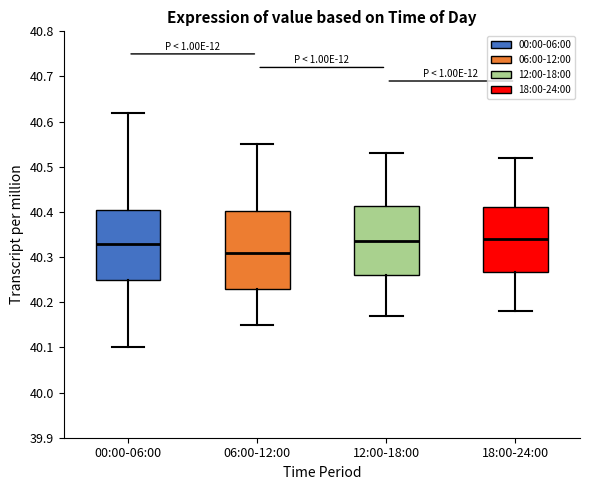

Reading left to right, read every box against the y-axis: the position of its median line, the range the box covers, and the ends of its whiskers. The values are not printed on the chart, so give them approximately, as read against the axis.

00:00-06:00: median 40.33, box 40.25 to 40.41, whiskers 40.10 to 40.62
06:00-12:00: median 40.31, box 40.23 to 40.40, whiskers 40.15 to 40.55
12:00-18:00: median 40.34, box 40.26 to 40.41, whiskers 40.17 to 40.53
18:00-24:00: median 40.34, box 40.27 to 40.41, whiskers 40.18 to 40.52